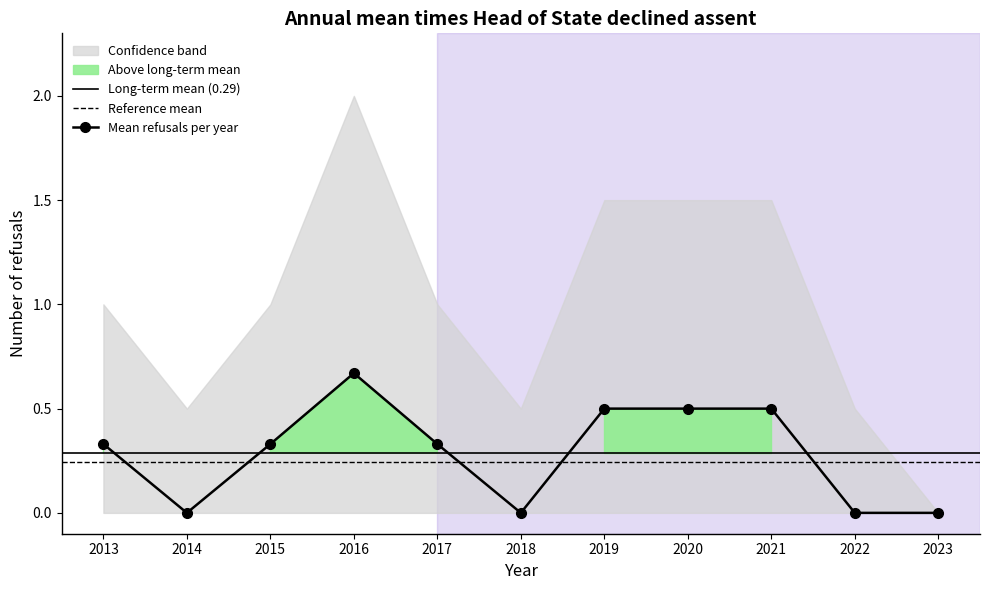

What is the value of the Mean refusals per year point at the 9th from the left?

0.5